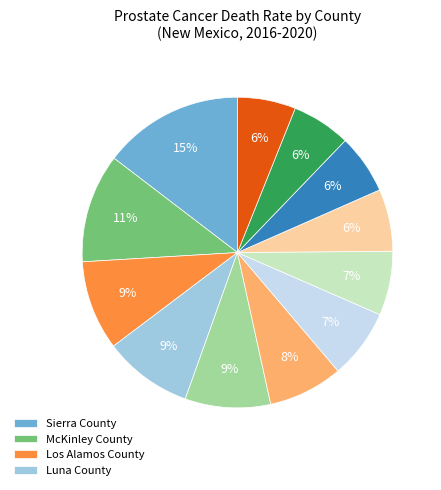

To the nearest percent, what is the average slice percentage?

8%